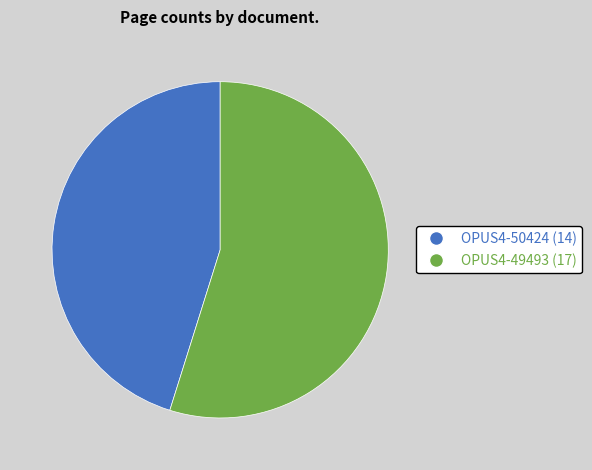

What is the largest slice in the pie chart?

OPUS4-49493